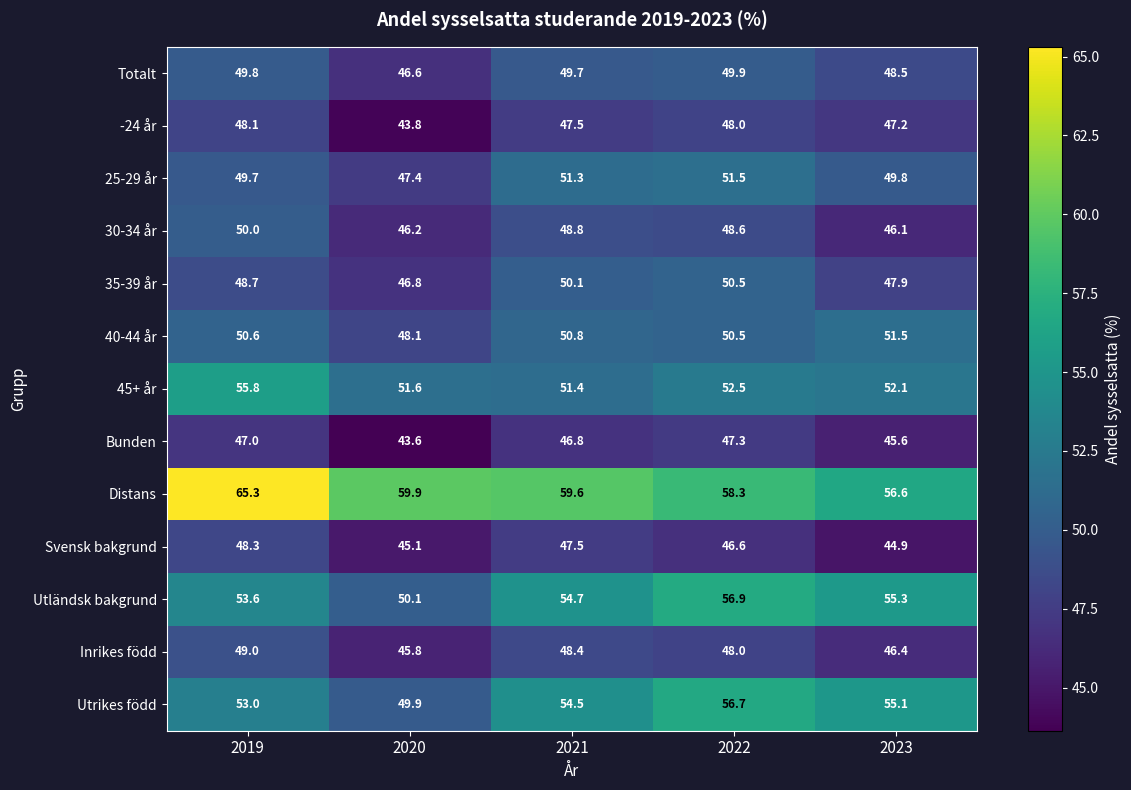

Where is 45+ år nearest to the value 53?

2022